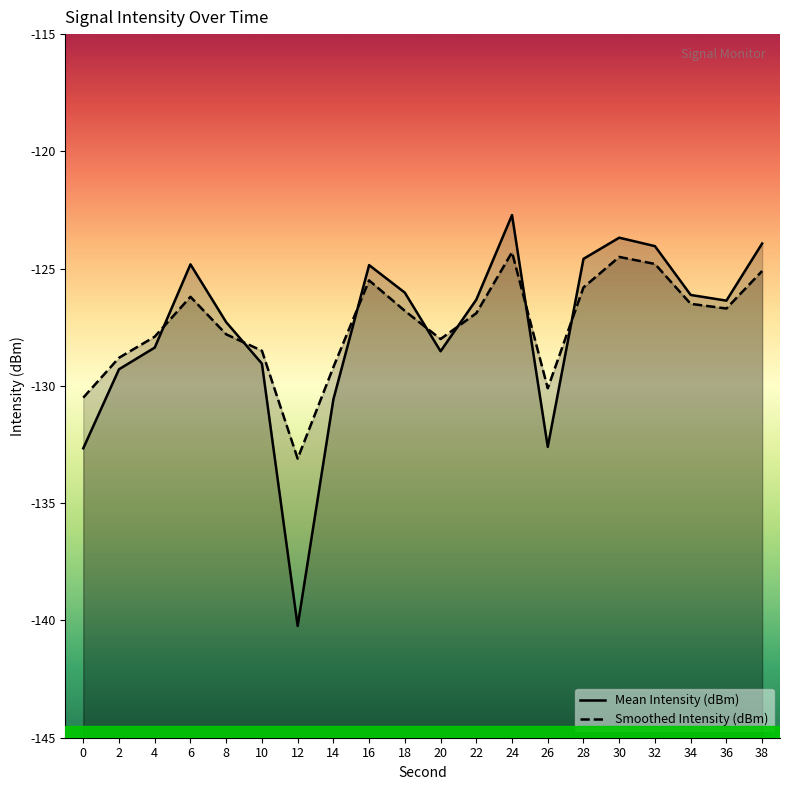

List the series in order of their overall mean, highest first.

Smoothed Intensity (dBm), Mean Intensity (dBm)